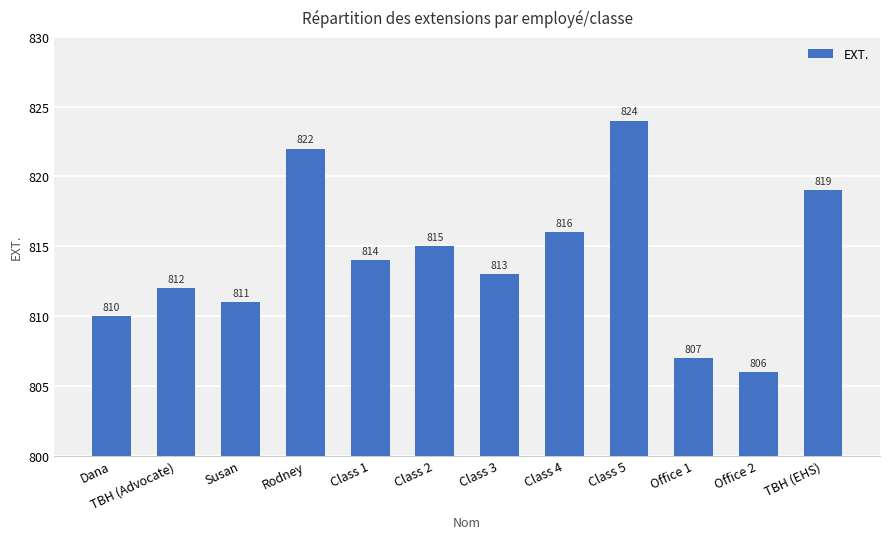

At which category does the chart reach its minimum across all series?

Office 2